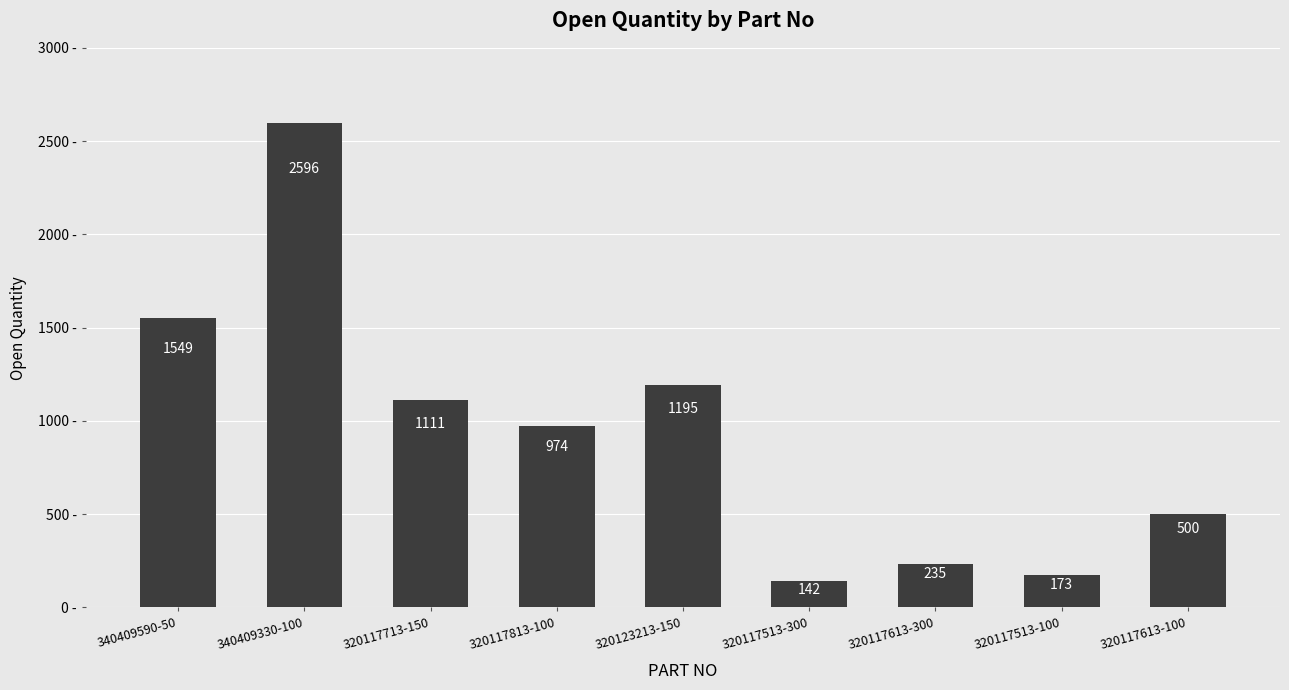

The value at 320117513-300 is 142. True or false?

True